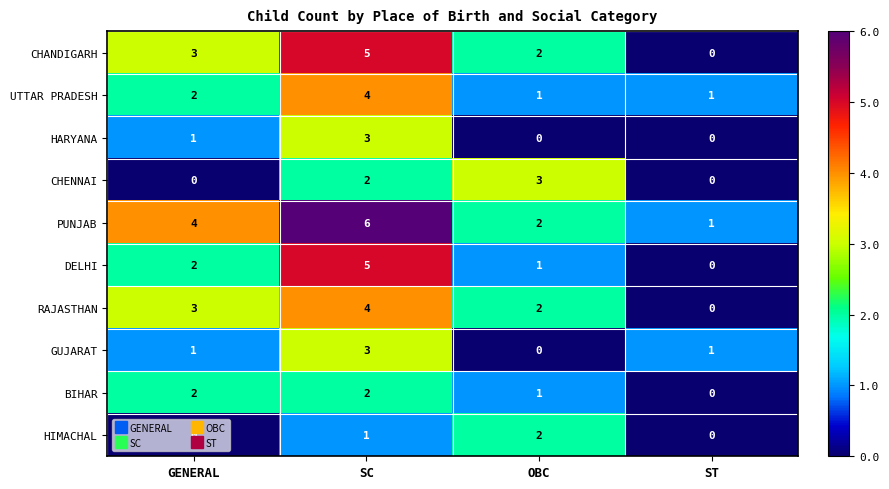

At which label is RAJASTHAN closest to 2?

OBC